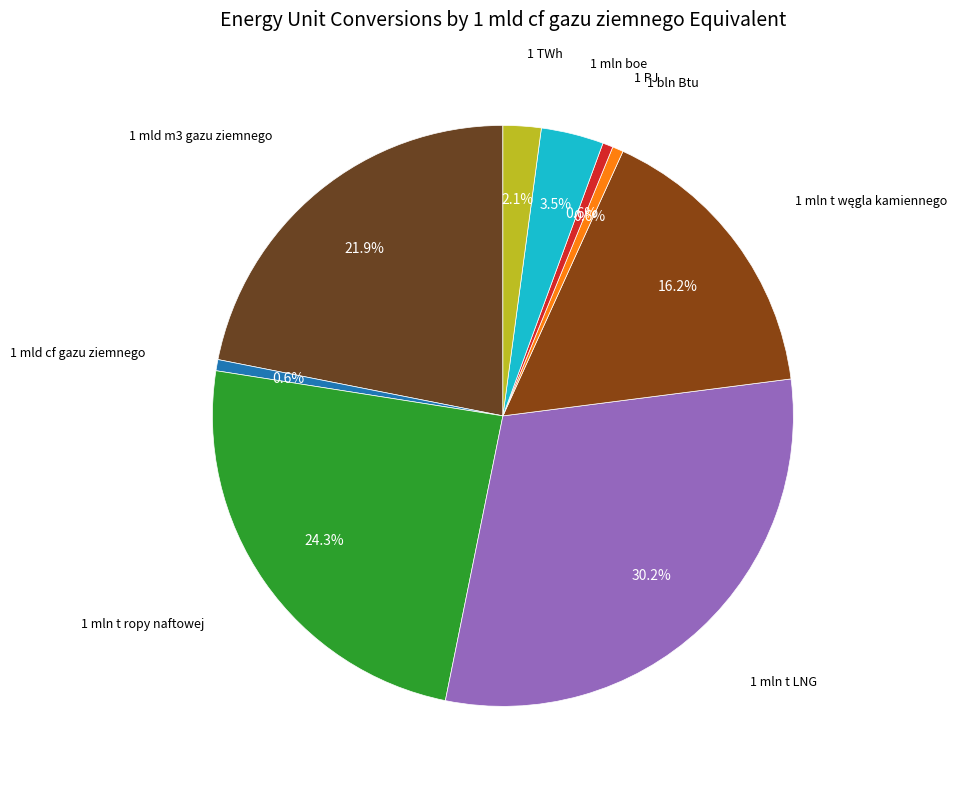

Is there a majority slice in this chart?

No